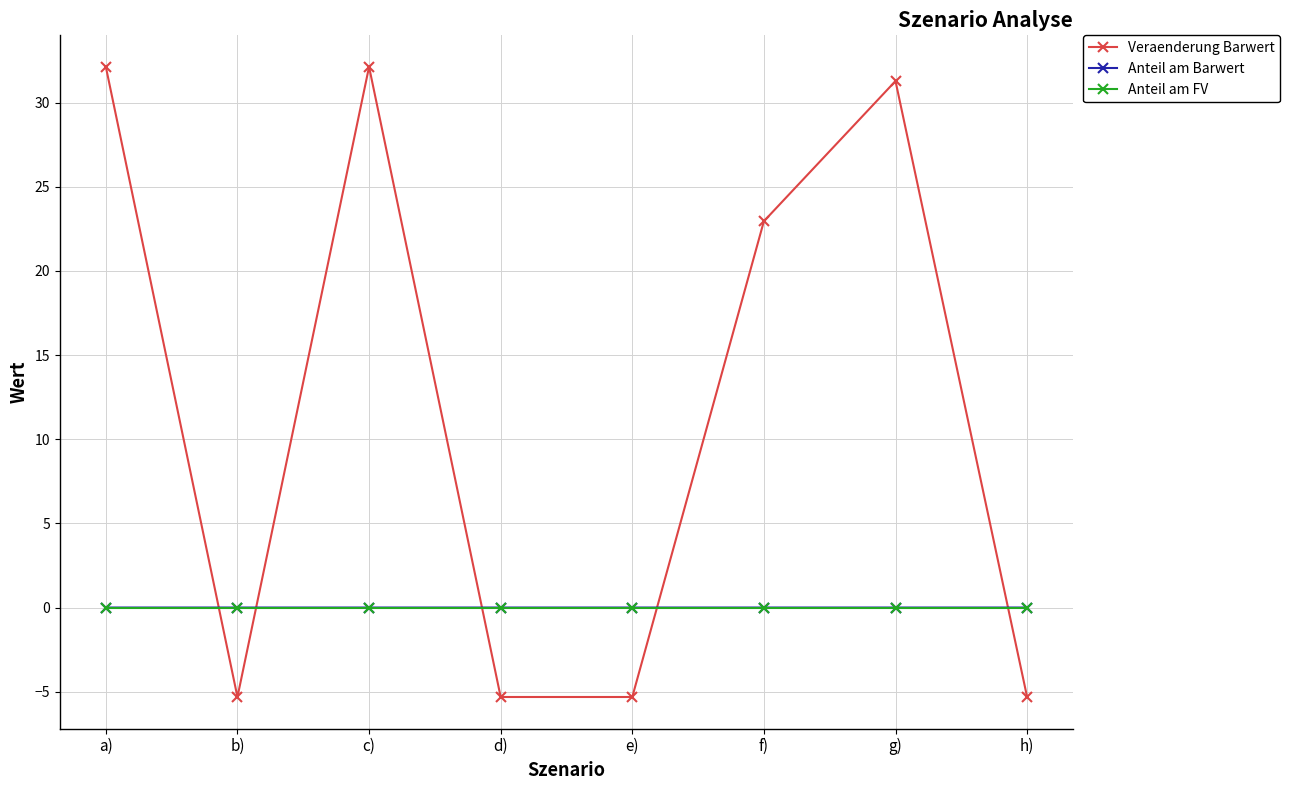

In Veraenderung Barwert, how many points are higher than both neighbors (excluding endpoints)?

2